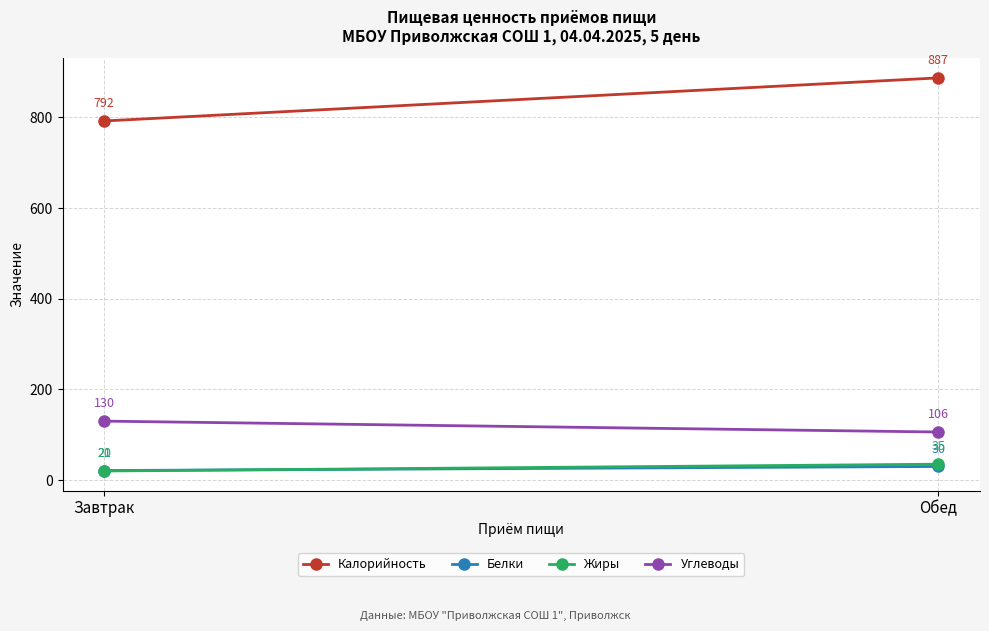

How many Белки values are between 21 and 30?

2